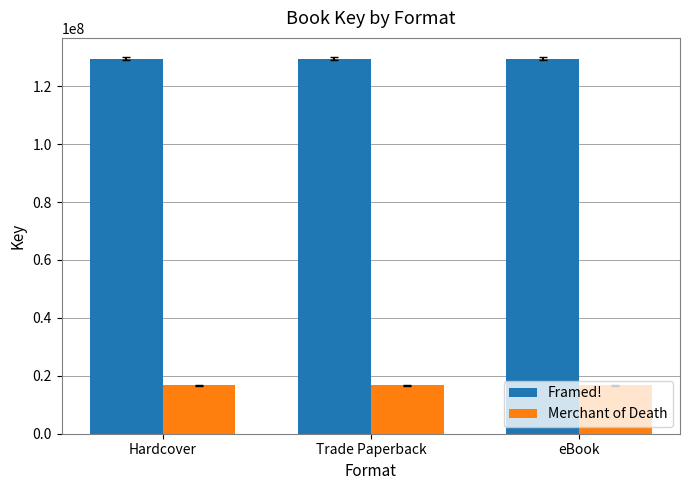

What is the sum of all Merchant of Death values?

50067837